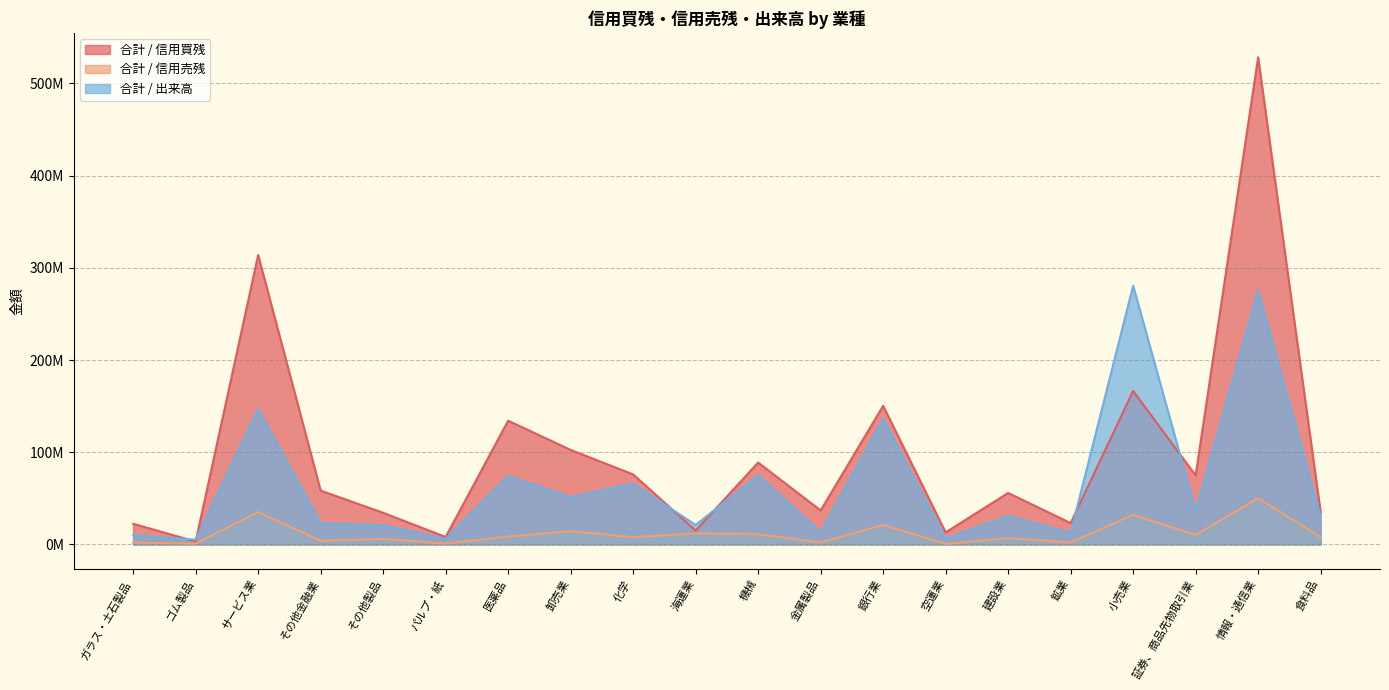

Reading right to left, what are all the values shown in this chart?

合計 / 信用買残: 食料品=34823800	情報・通信業=528363300	証券、商品先物取引業=74866100	小売業=166433700	鉱業=23143600	建設業=55827800	空運業=13021800	銀行業=150317500	金属製品=36830800	機械=88799700	海運業=15035900	化学=75921000	卸売業=102499400	医薬品=134170900	パルプ・紙=8050100	その他製品=34299100	その他金融業=58385300	サービス業=313876100	ゴム製品=3109600	ガラス・土石製品=22380500
合計 / 信用売残: 食料品=8030900	情報・通信業=50089400	証券、商品先物取引業=10314400	小売業=32105100	鉱業=2031800	建設業=6858800	空運業=578300	銀行業=21151000	金属製品=2131200	機械=11138300	海運業=11871000	化学=7822000	卸売業=14362500	医薬品=8587900	パルプ・紙=945800	その他製品=6037800	その他金融業=3906400	サービス業=35114200	ゴム製品=886600	ガラス・土石製品=2045600
合計 / 出来高: 食料品=30315100	情報・通信業=275111800	証券、商品先物取引業=36487800	小売業=280604400	鉱業=12668200	建設業=30769400	空運業=6554800	銀行業=136644700	金属製品=13297600	機械=75072600	海運業=21098700	化学=66013900	卸売業=51274500	医薬品=74238300	パルプ・紙=6057100	その他製品=20786300	その他金融業=23099900	サービス業=146882800	ゴム製品=5240600	ガラス・土石製品=9907600